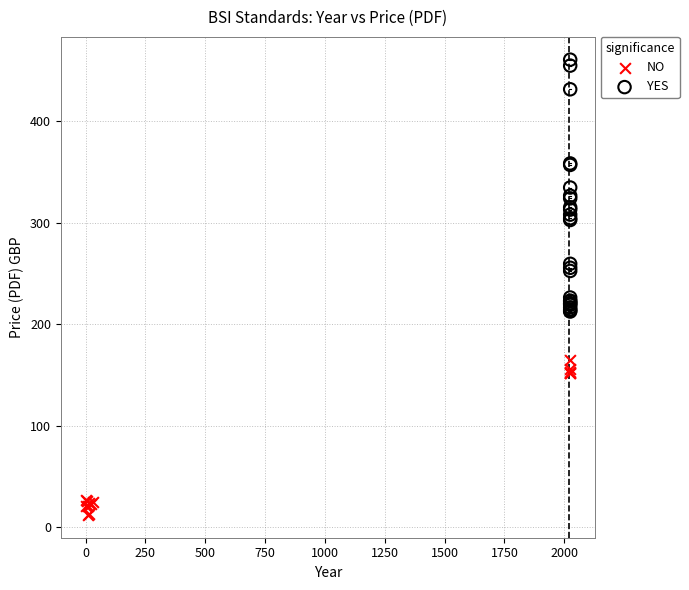

Which series contains the highest Y value?

YES